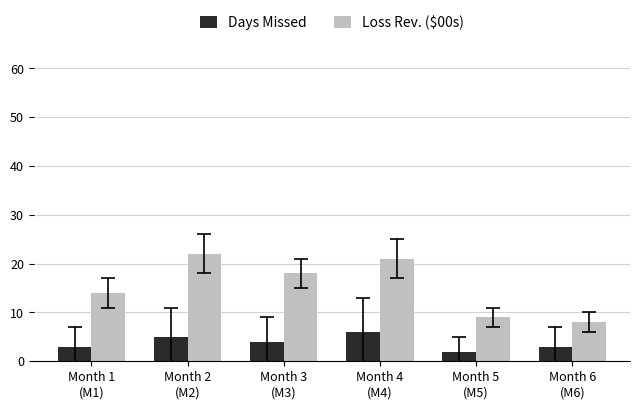

What is the difference between the highest and lowest values at Month 6
(M6)?

5